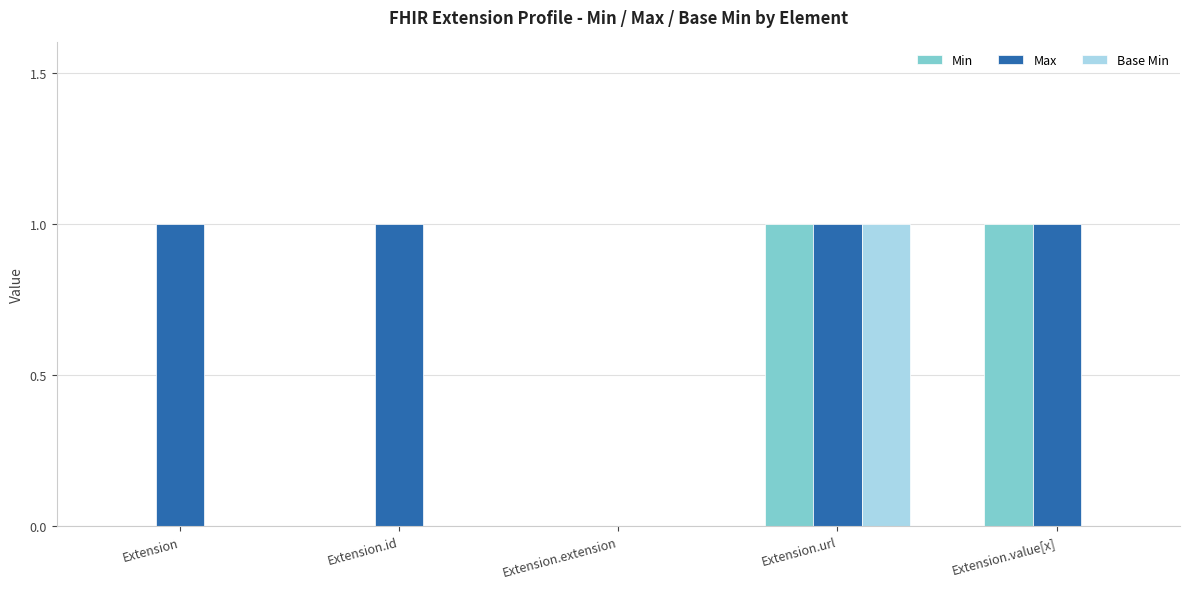

The value of Min at Extension.id is 0. True or false?

True